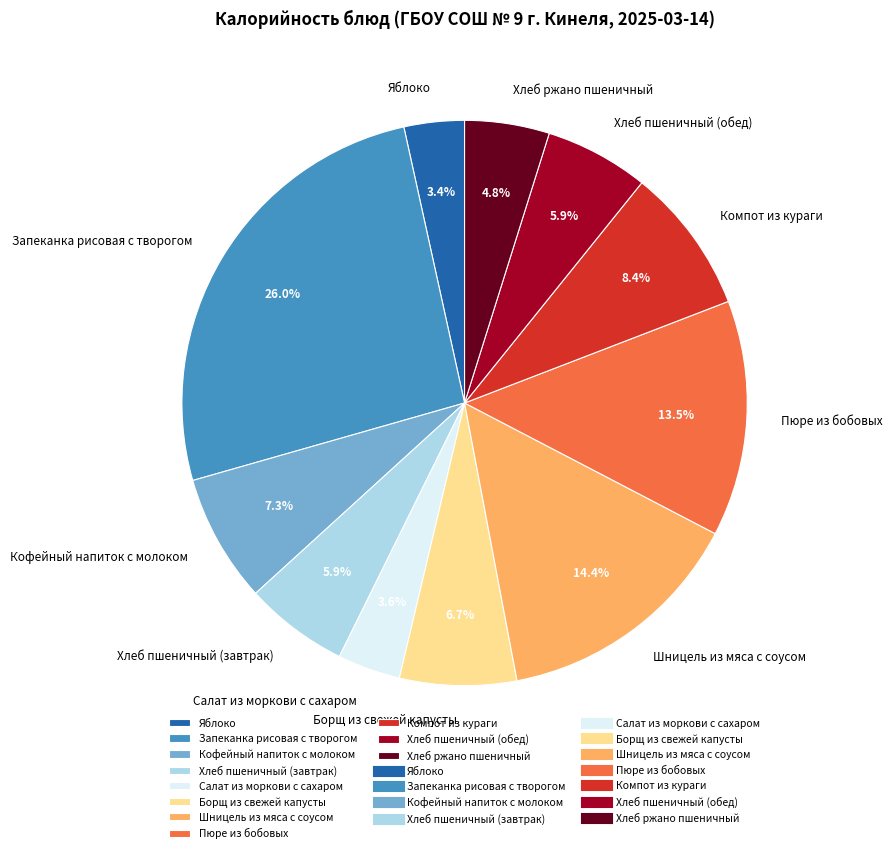

Is there any slice that represents more than half of the pie?

No